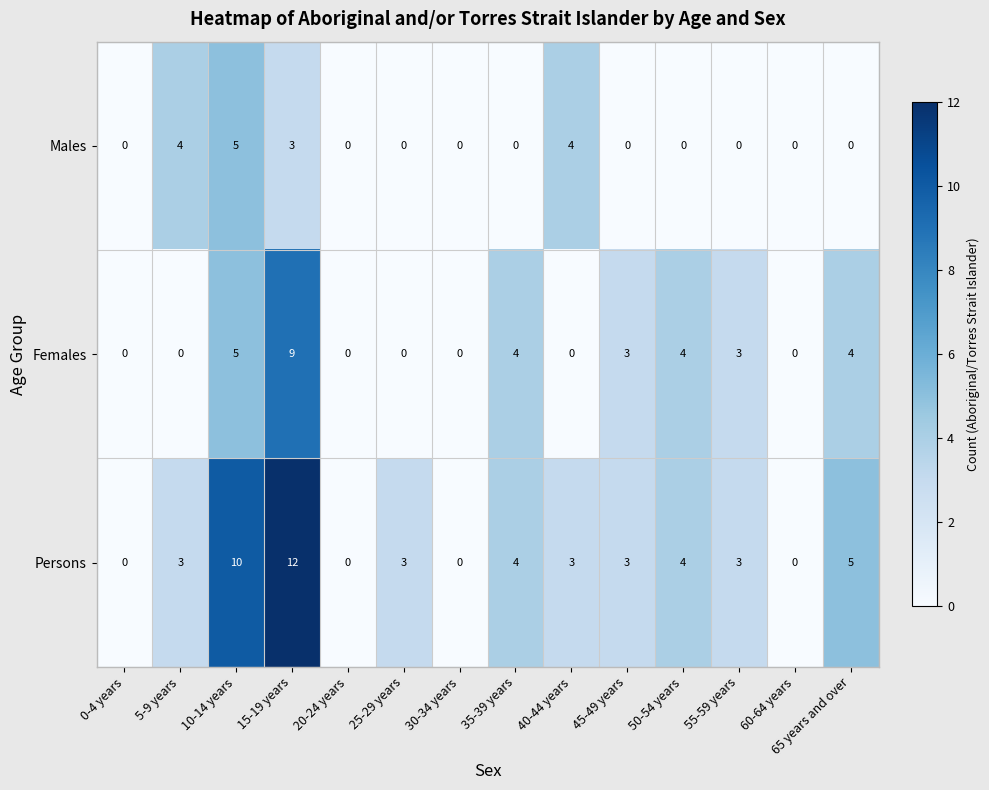

At which category does the chart reach its peak across all series?

15-19 years